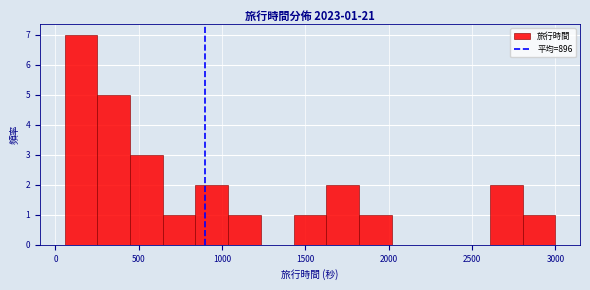

Around what value on the x-axis is the tallest bar? Give the approximate position of its centre, as read against the axis.

150